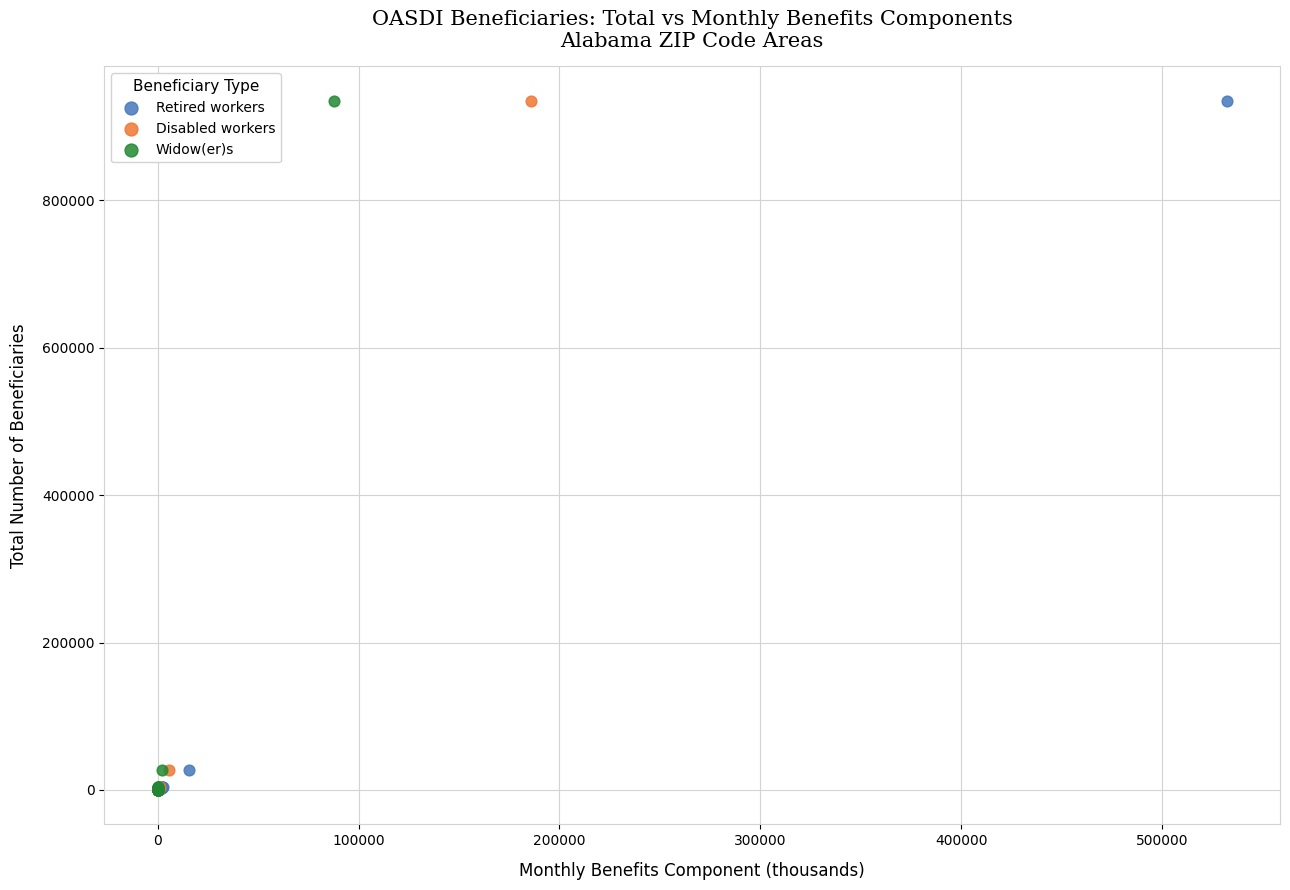

What are all the series names shown in the legend?

Retired workers, Disabled workers, Widow(er)s